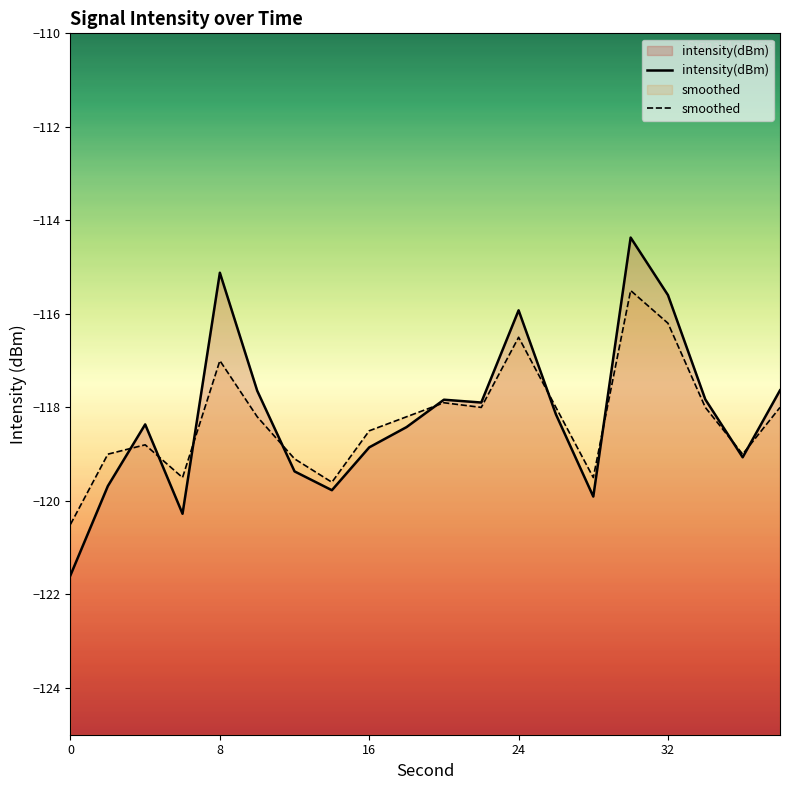

Which series has the largest range (max minus min)?

intensity(dBm)